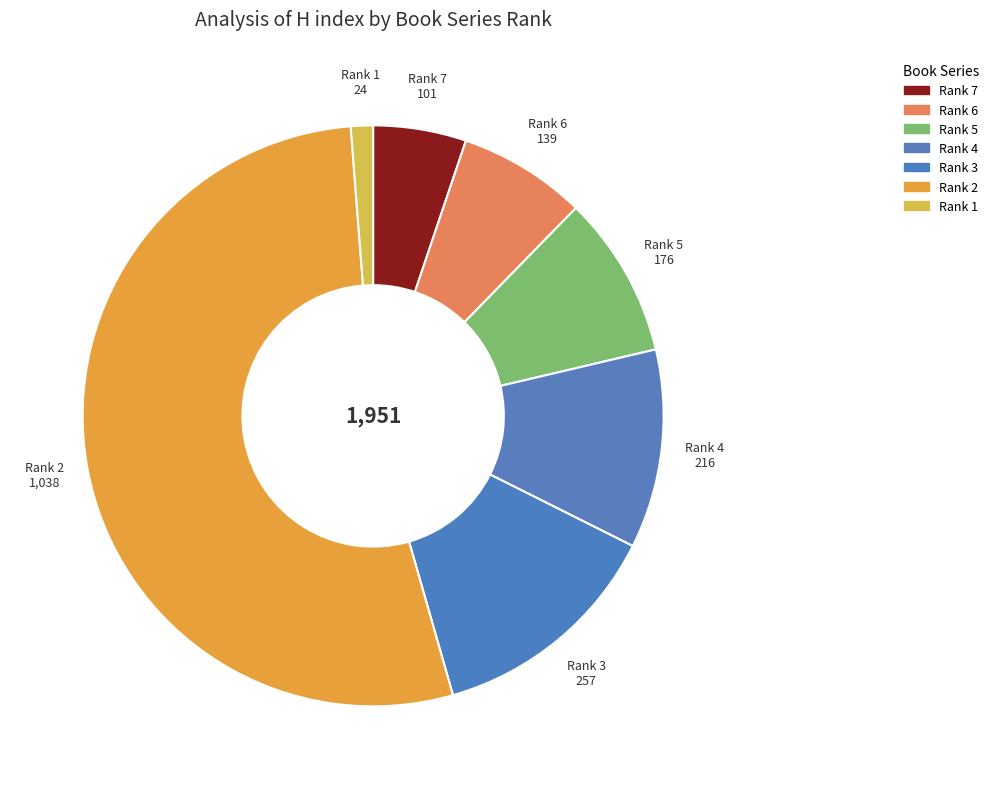

Is it true that Rank 2 is 53% of the pie?

True